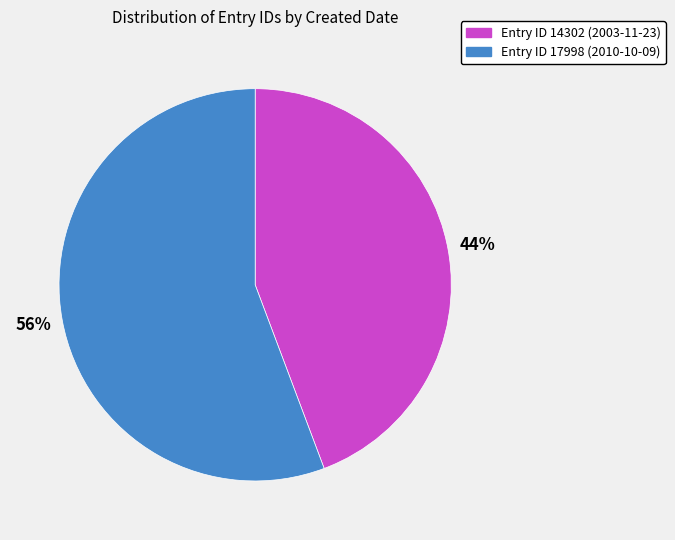

Does any single category account for the majority?

Yes